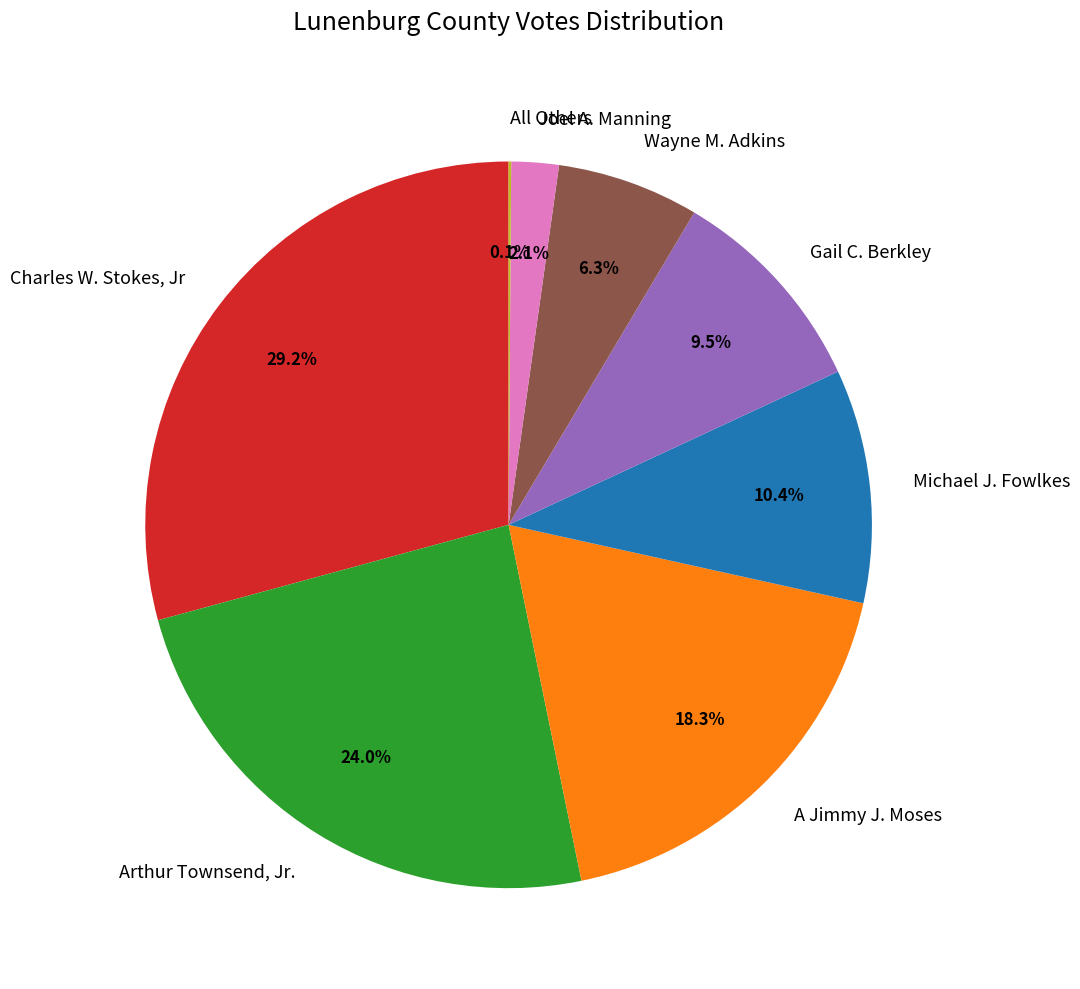

How much of the chart is everything except A Jimmy J. Moses?

81.7%